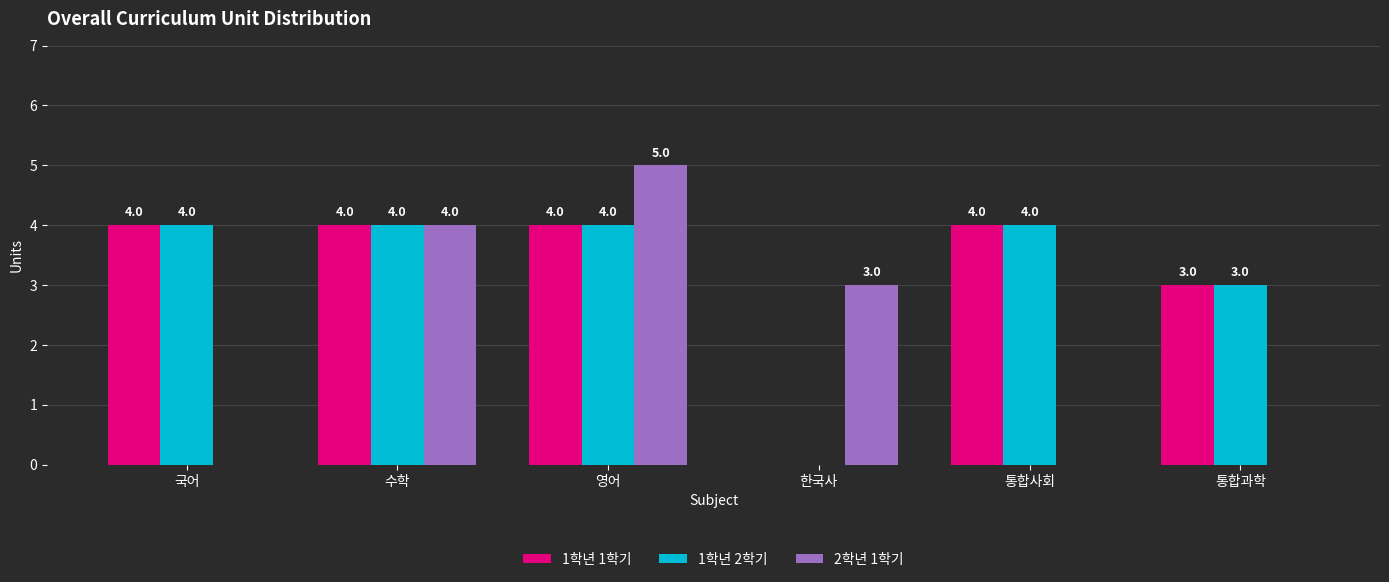

Count the number of categories in the chart.

6